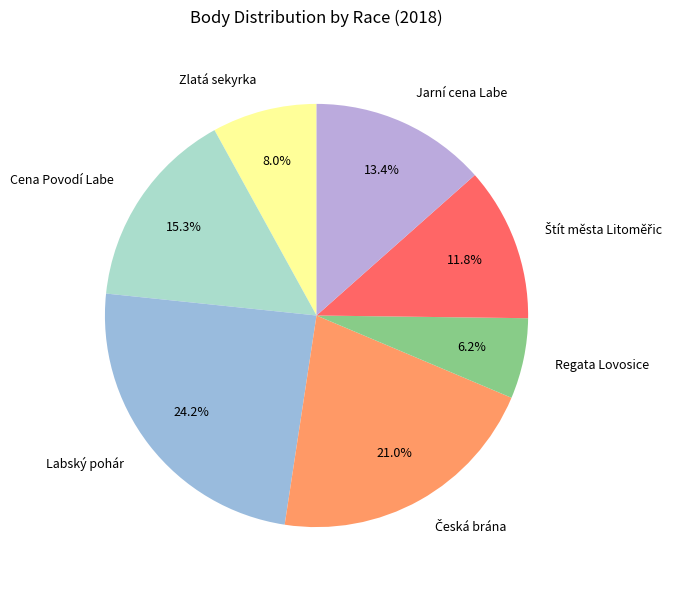

Which slice is the largest?

Labský pohár